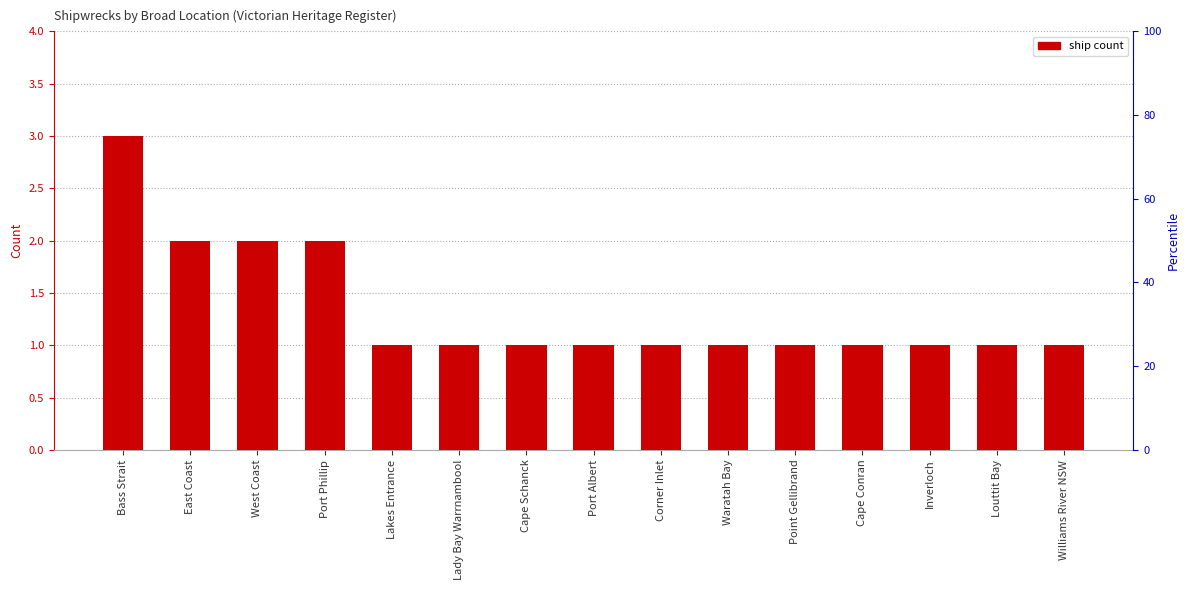

Which label corresponds to the largest value in the chart?

Bass Strait